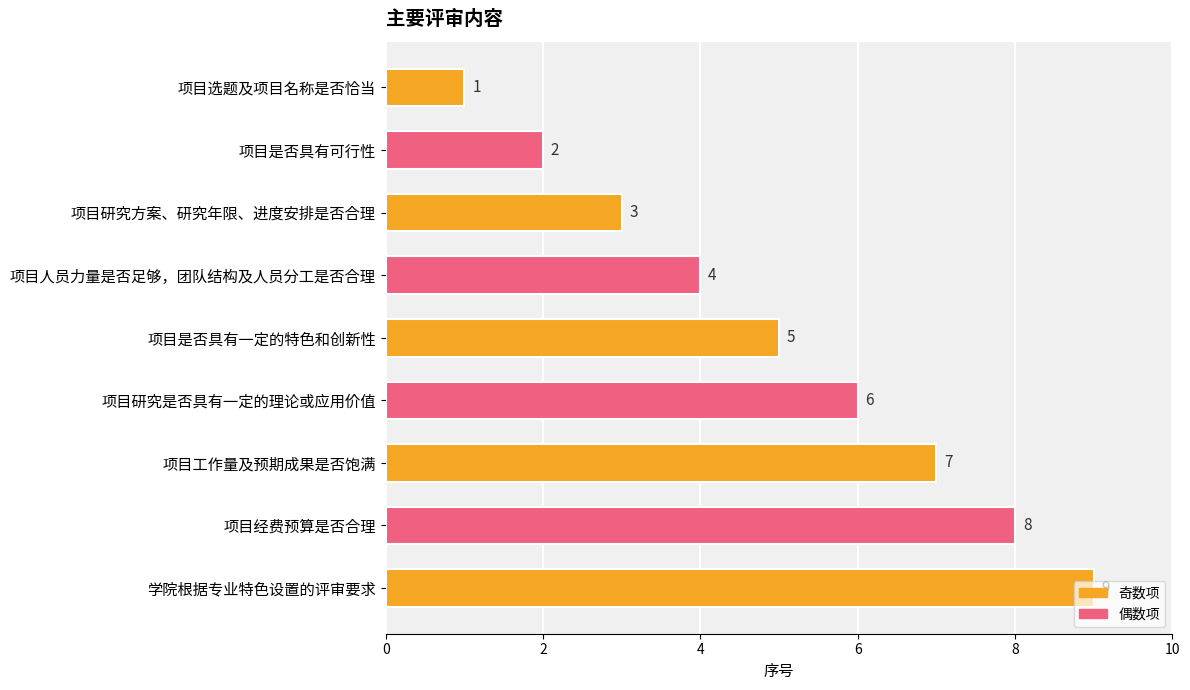

What is the difference between the maximum and second lowest values?

7